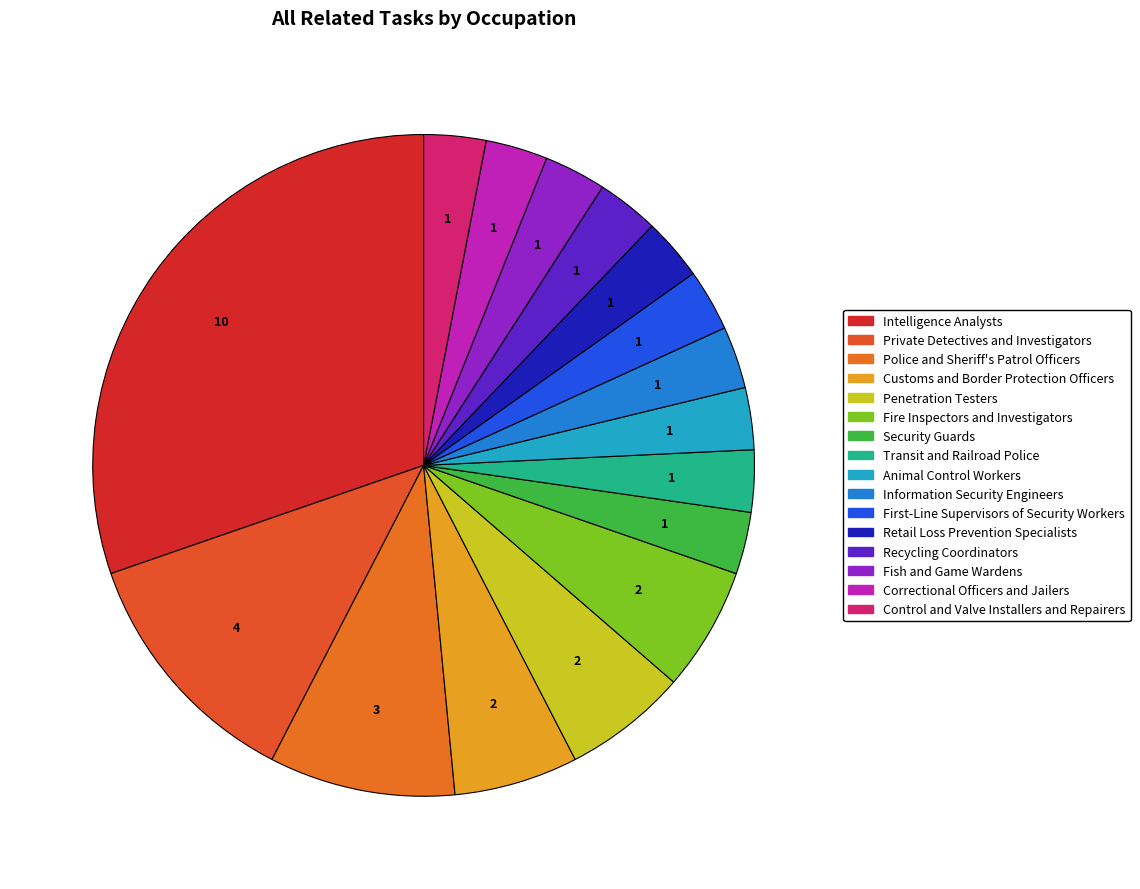

Does Fish and Game Wardens represent more than half of the total?

No